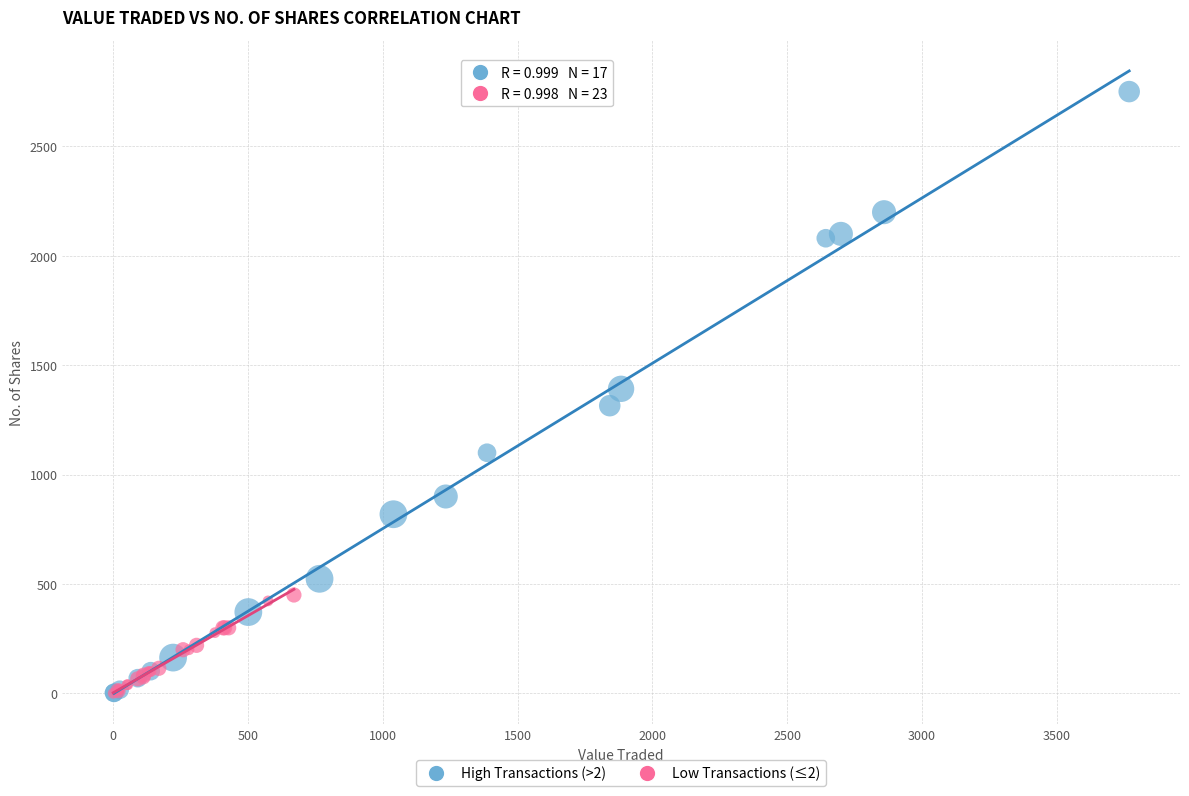

Which series reaches the maximum Y coordinate?

High Transactions (>2)